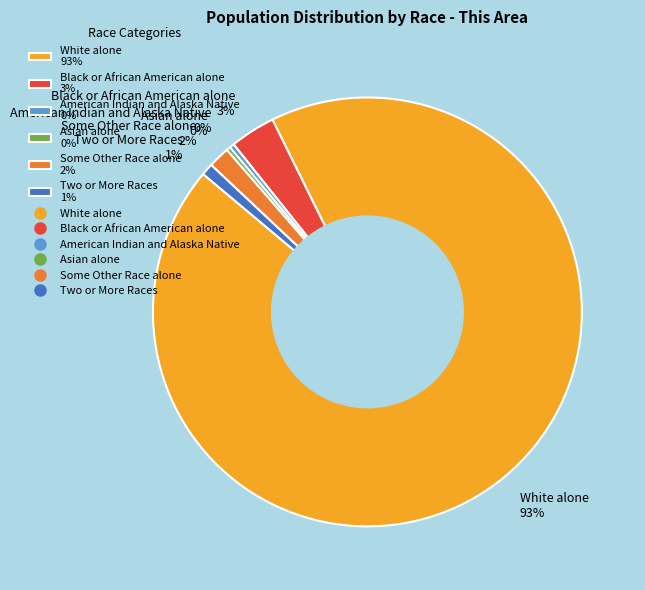

The Some Other Race alone 2% slice represents 2% of the pie. True or false?

True